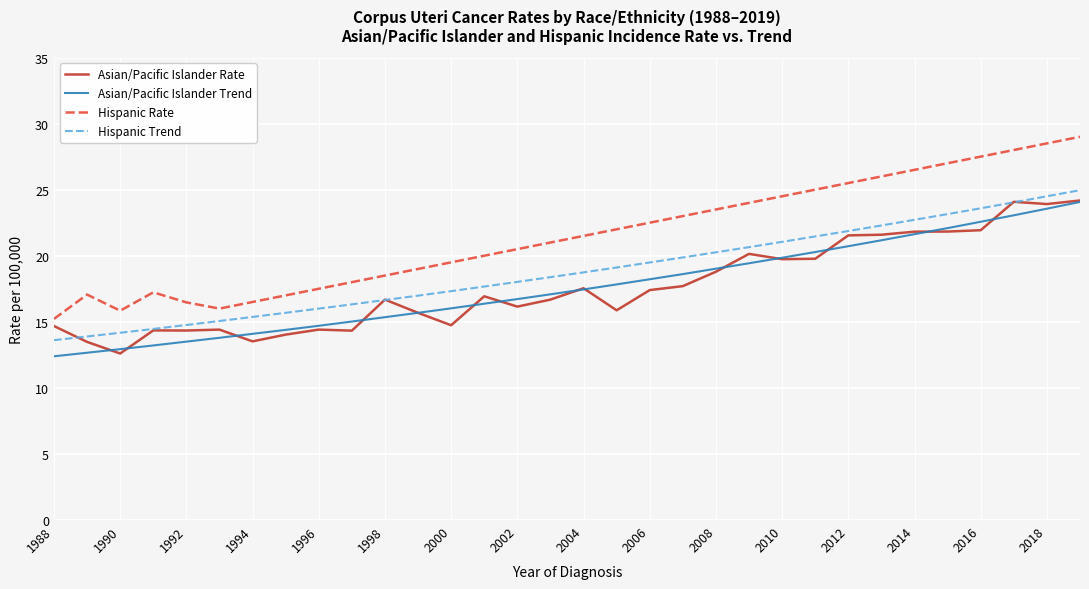

Which series has the largest total across all categories?

Hispanic Rate